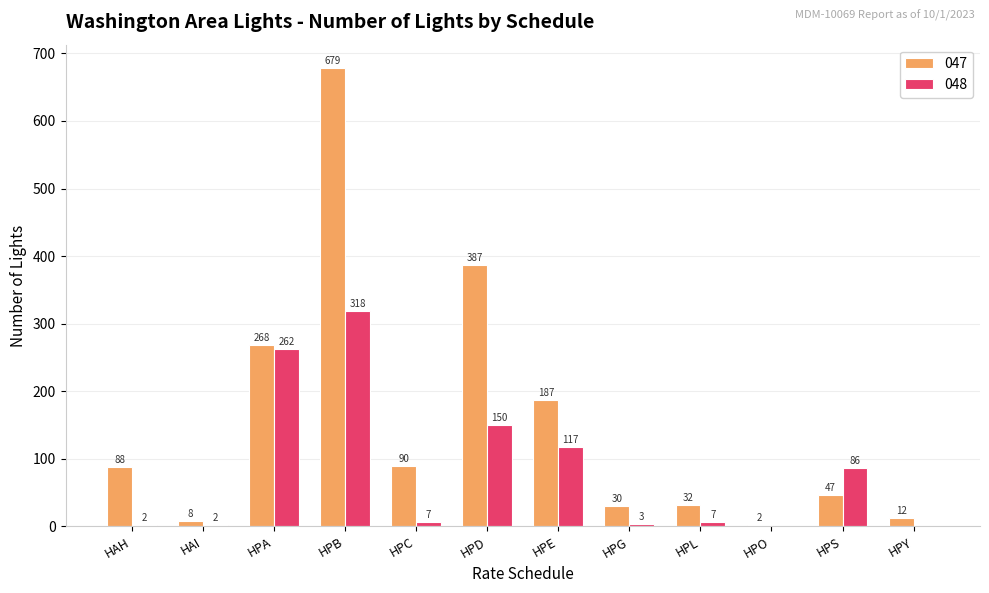

What is the sum of the 048 values at HAI and HPL?

9